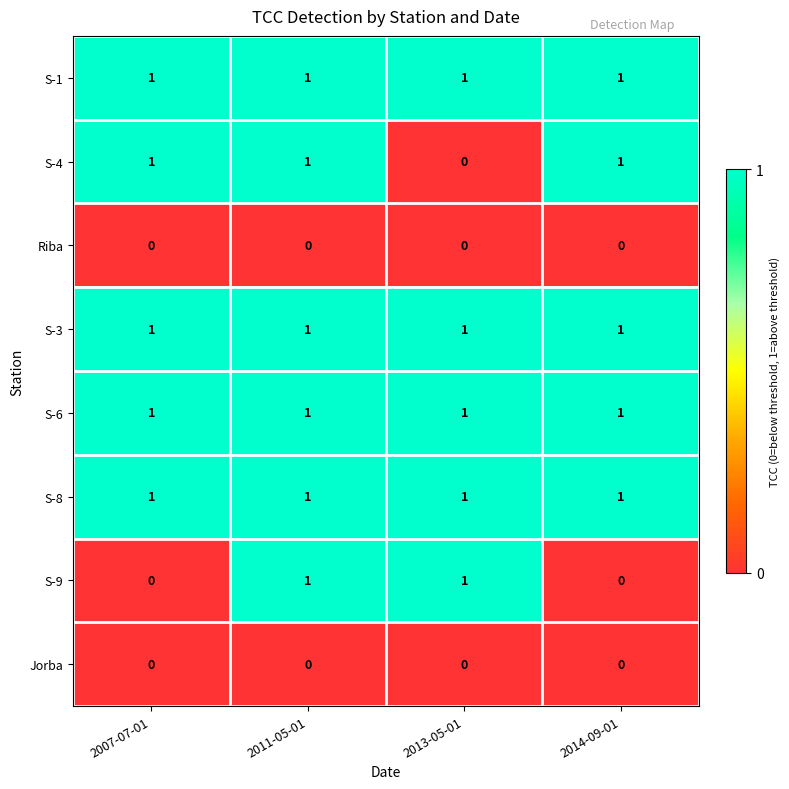

The S-3 series shows 1 at 2007-07-01. True or false?

True